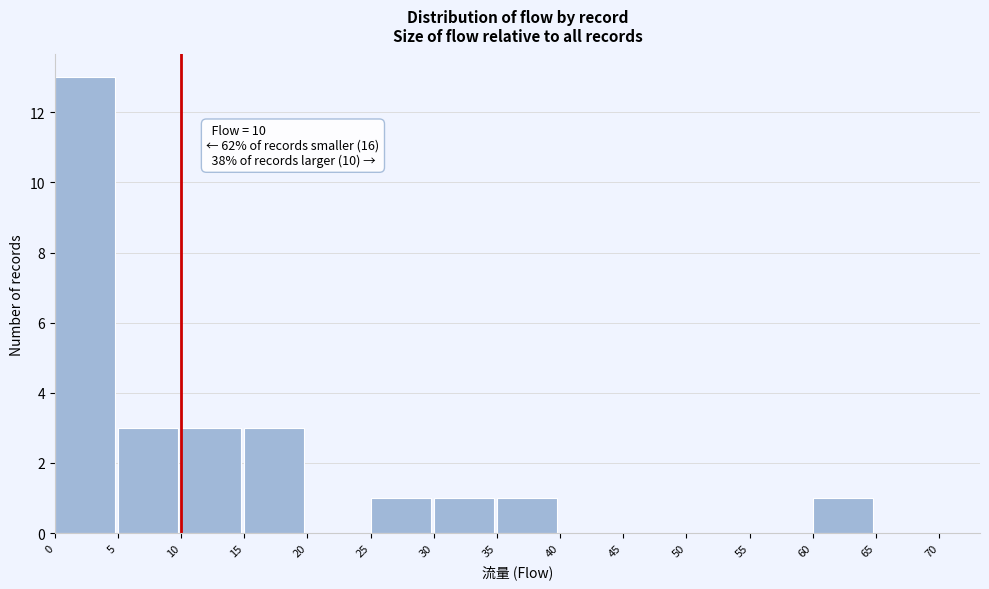

Over which range of the x-axis is the bar tallest?

0 to 5